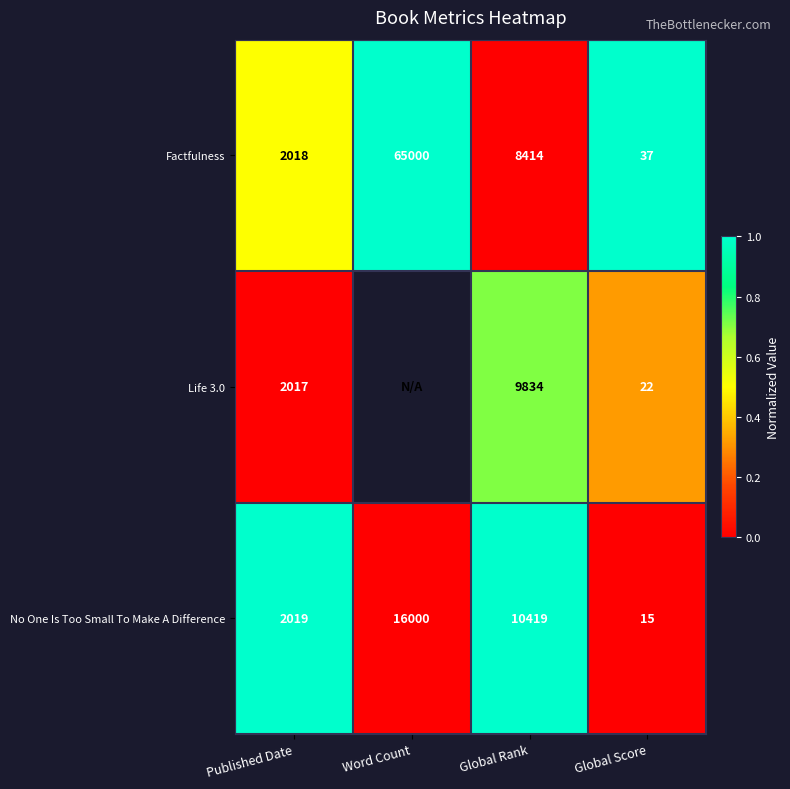

What is the greatest value displayed?

1.0